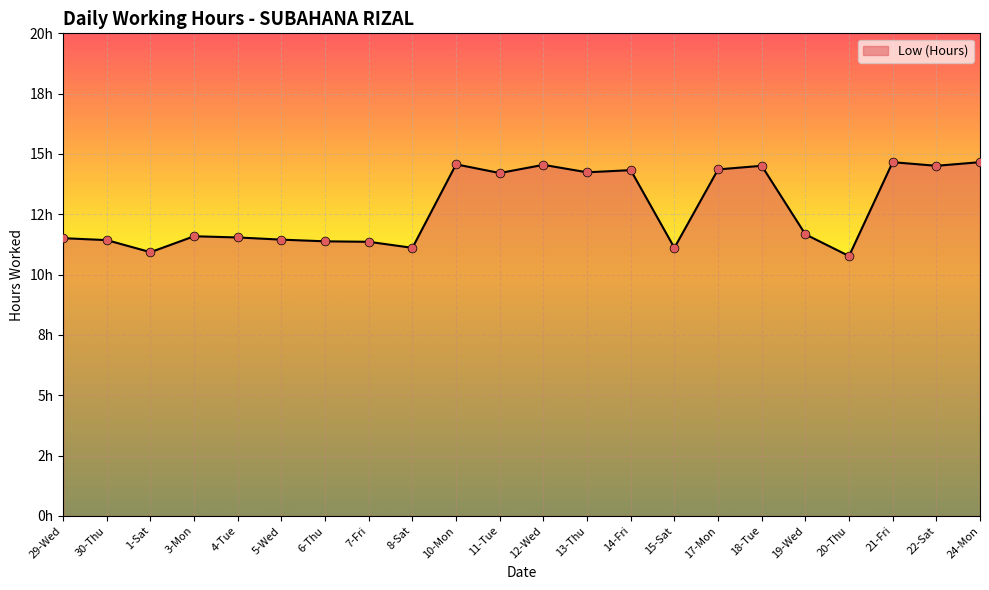

Which has a higher value, 20-Thu or 29-Wed?

29-Wed